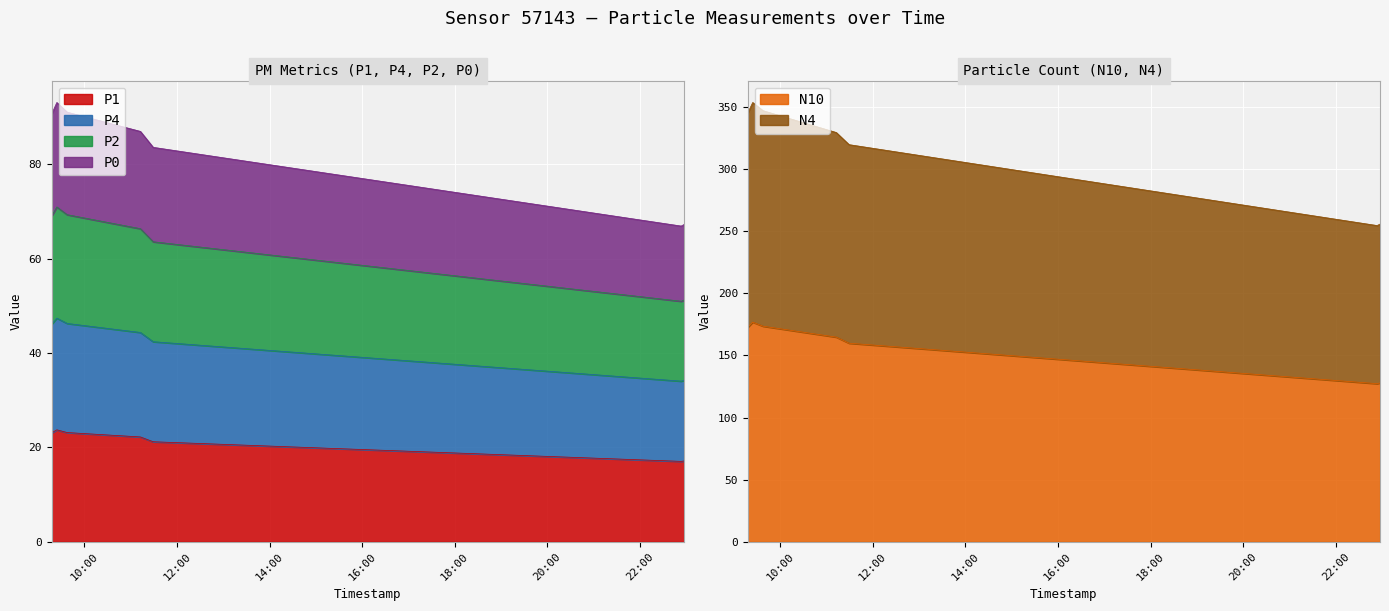

What is the difference between the highest and lowest values at 2024-01-30T09:17:36?

322.0